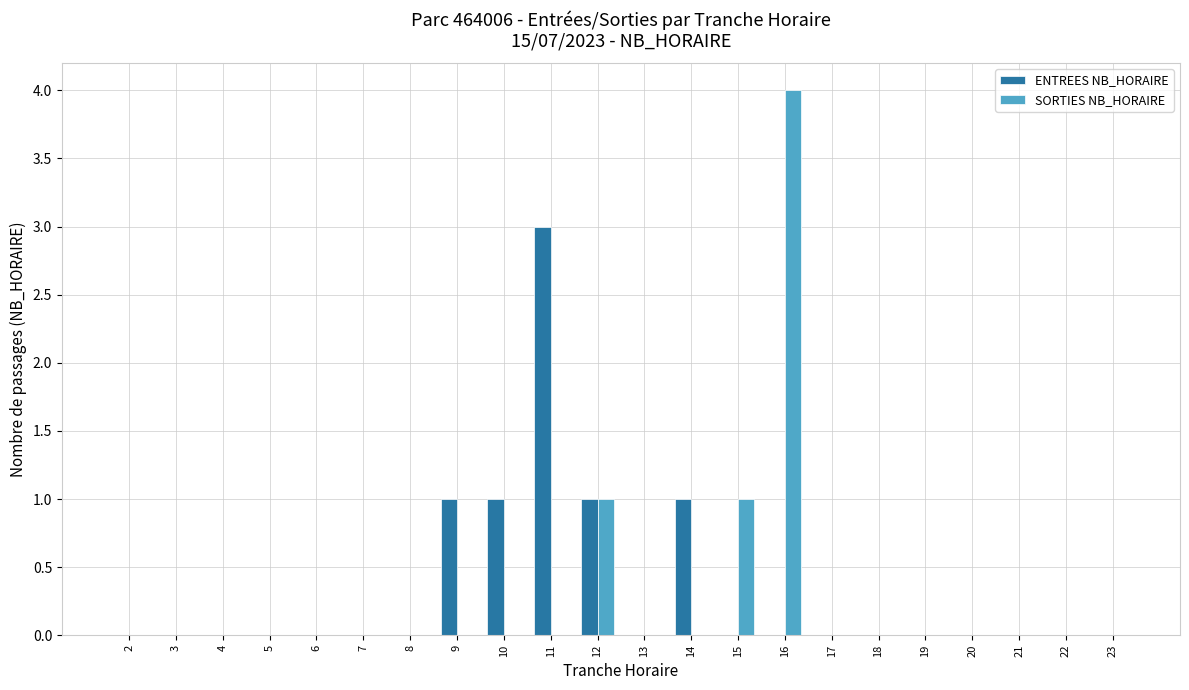

What is the highest value of the SORTIES NB_HORAIRE series?

4